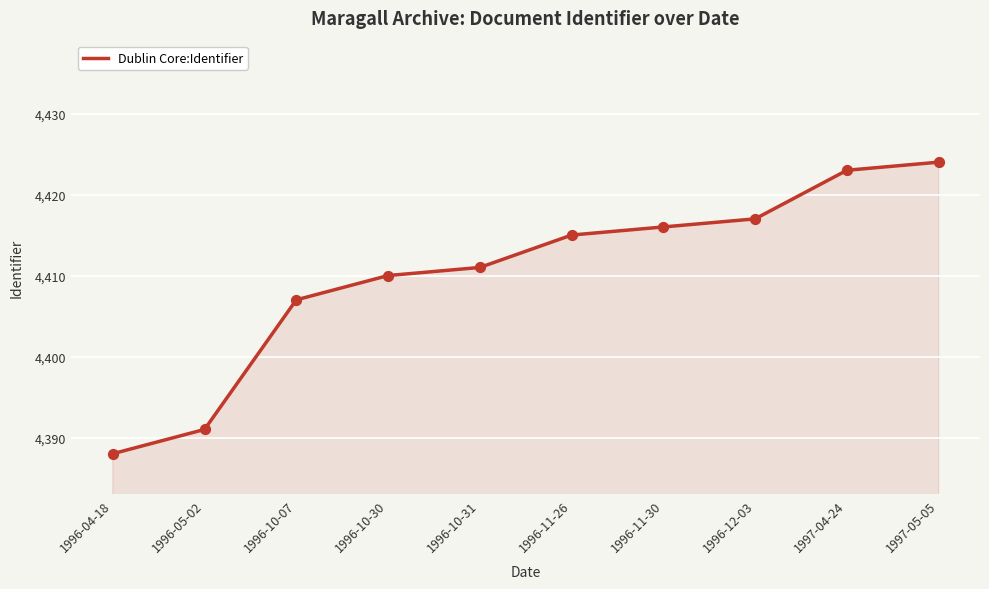

What is the ratio of the value at 1997-05-05 to the value at 1996-11-30?

1.0